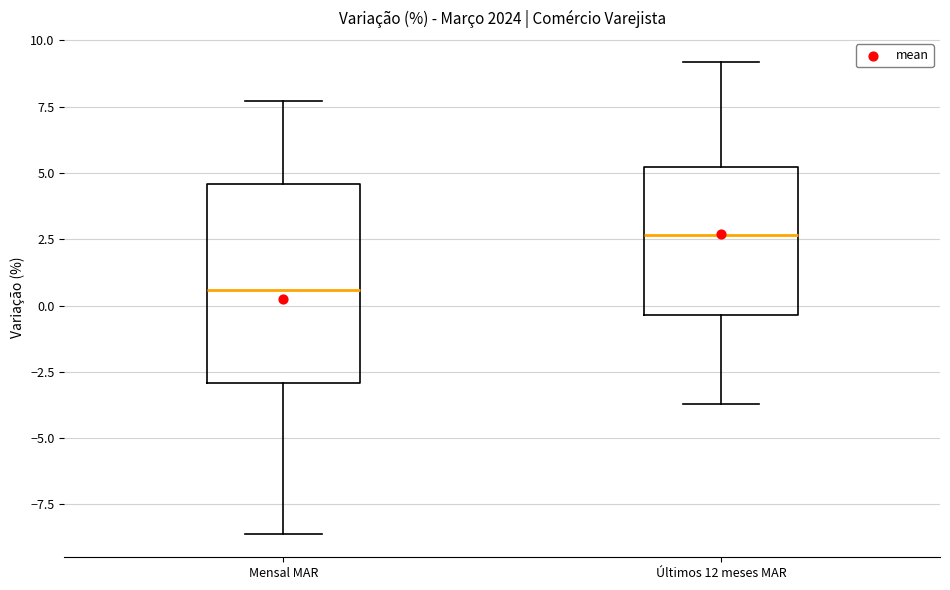

Which box is the tallest, from its lower edge to its upper edge?

Mensal MAR